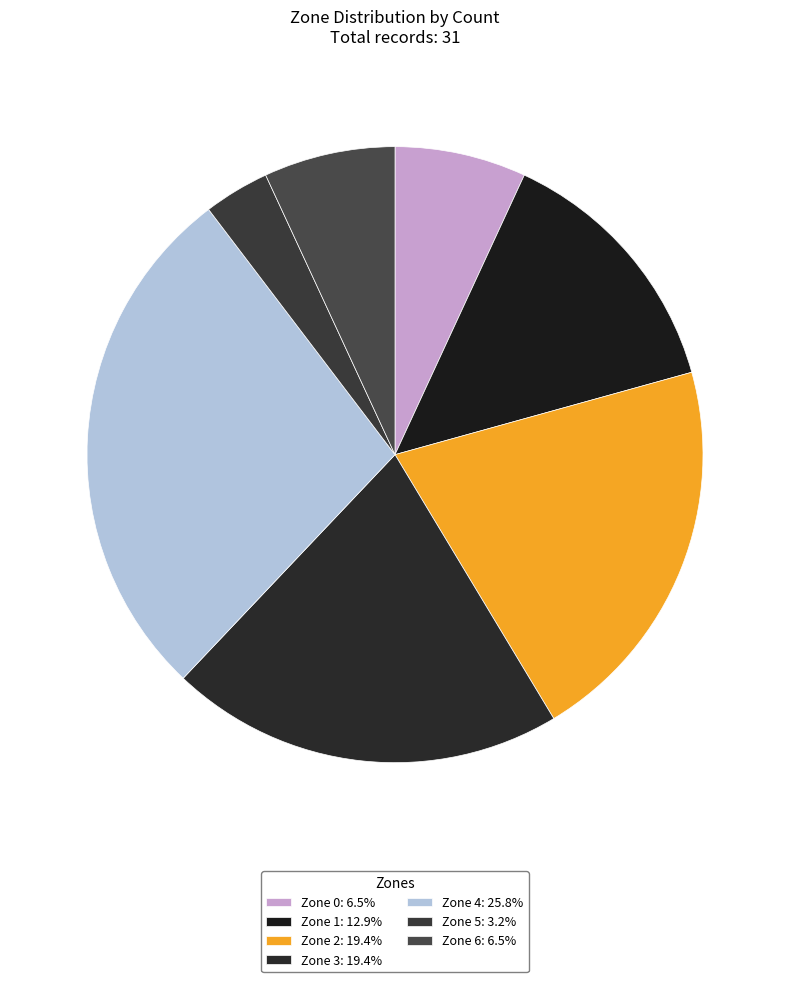

True or false: Zone 4 accounts for 39% of the total.

False